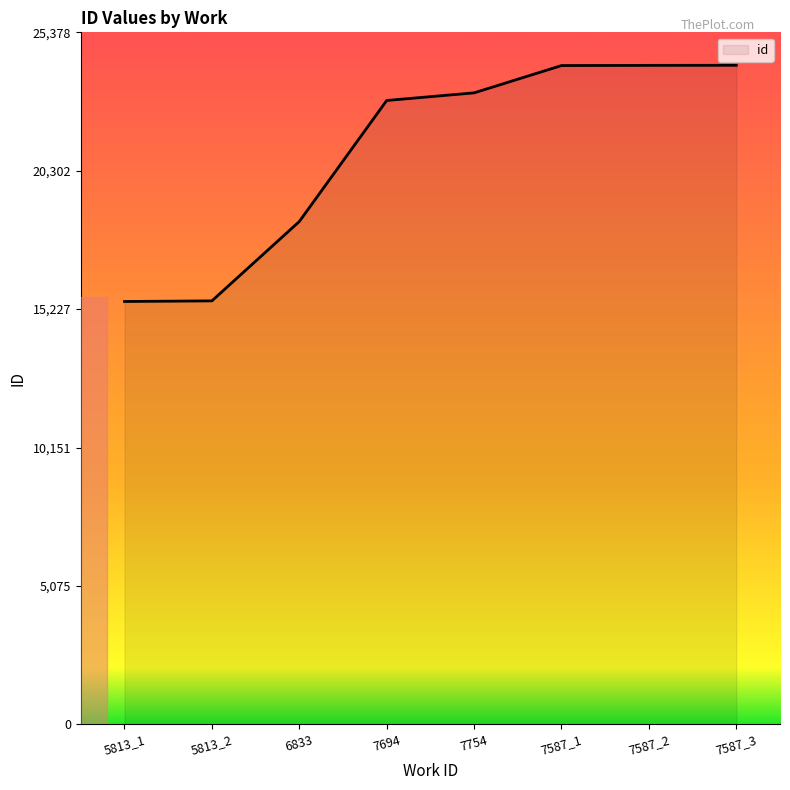

What is the change in value from 5813_1 to 7587_2?

+8660